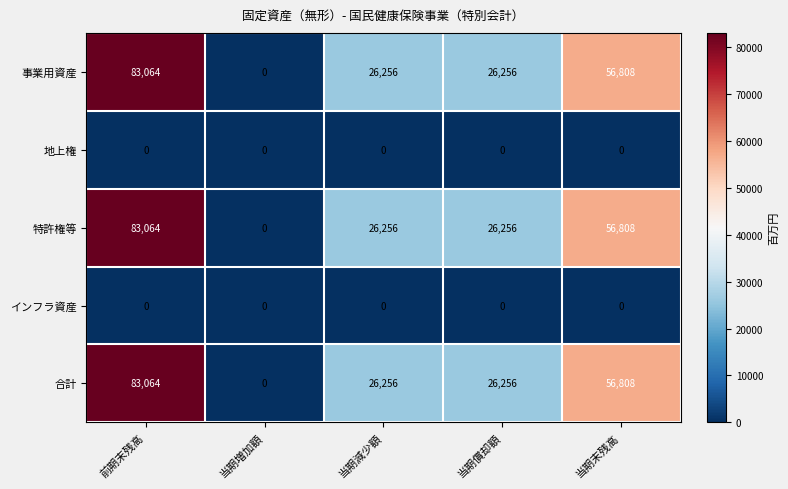

At which category is the sum across all series the highest?

前期末残高